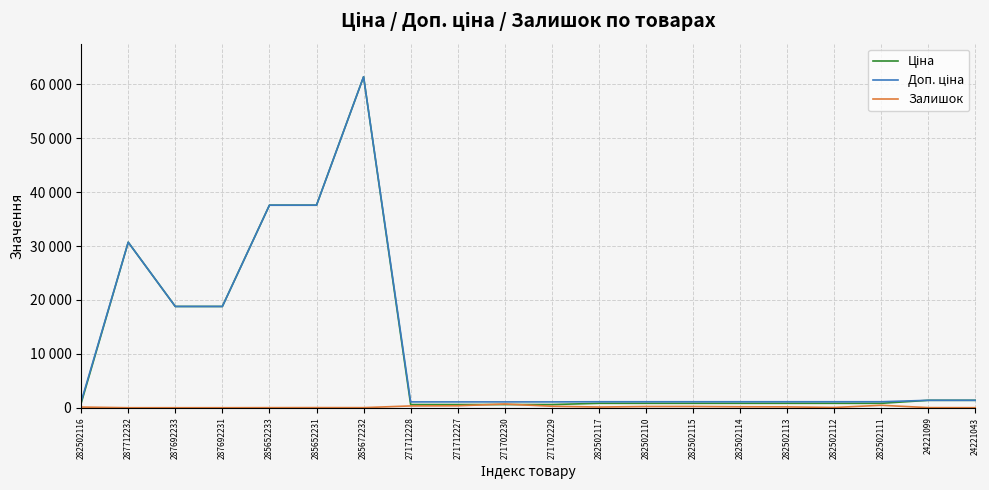

Reading left to right, list all the values displayed in this chart.

Ціна: 818.5	30717.1	18796.8	18796.8	37593.6	37593.6	61434.3	589.9	589.9	589.9	589.9	818.5	818.5	818.5	818.5	818.5	818.5	818.5	1375.4	1375.4
Доп. ціна: 1109.2	30717.1	18796.8	18796.8	37593.6	37593.6	61434.3	1081.7	1081.7	1081.7	1081.7	1109.2	1109.2	1109.2	1109.2	1109.2	1109.2	1109.2	1375.0	1375.0
Залишок: 125.0	0.0	0.0	0.0	12.0	22.0	15.0	333.0	359.0	690.0	272.0	129.0	223.0	229.0	178.0	158.0	46.0	450.0	16.0	4.0